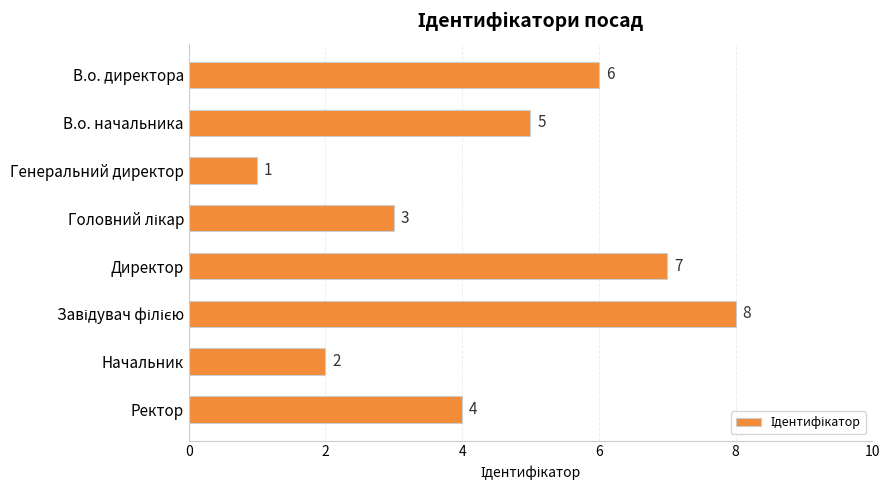

How many values are between 3 and 7?

5